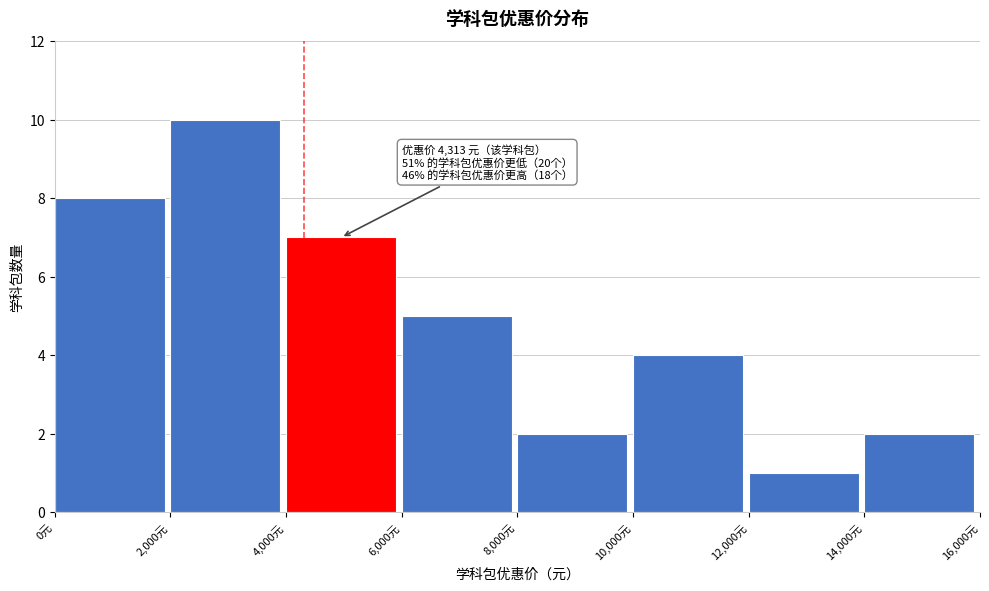

Over which range of the x-axis is the bar tallest?

2000 to 4000